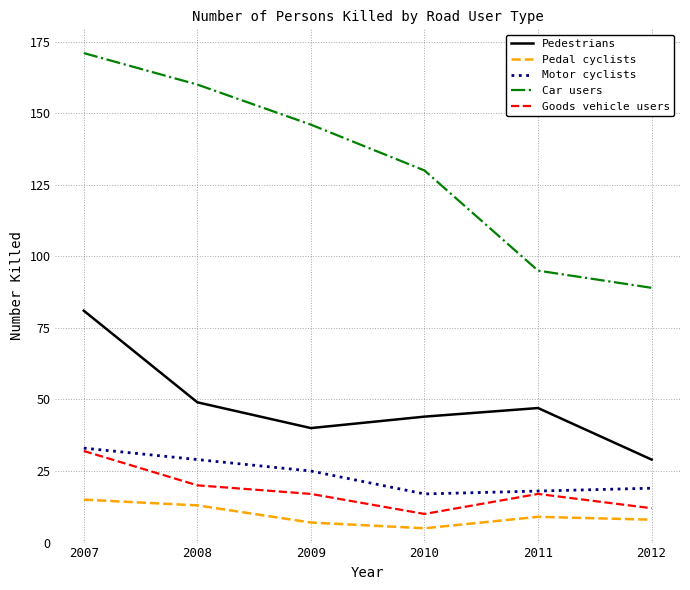

True or false: Motor cyclists and Car users cross at least once.

False